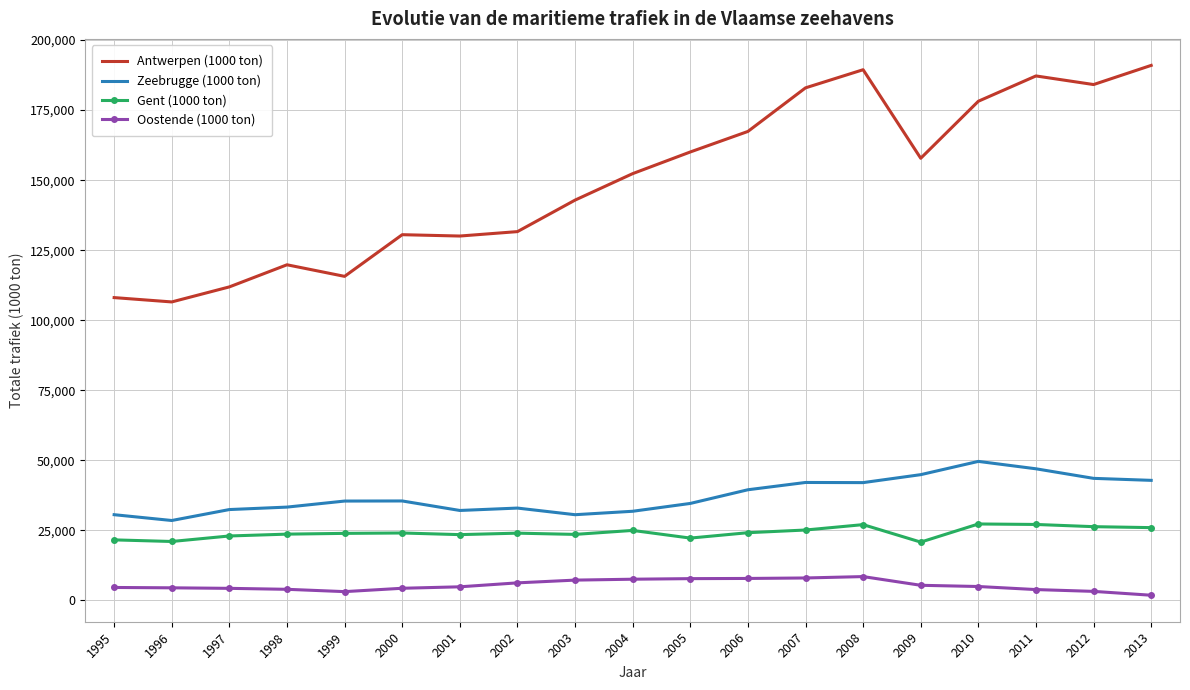

The value of Gent (1000 ton) at 2007 is 25103.0. True or false?

True